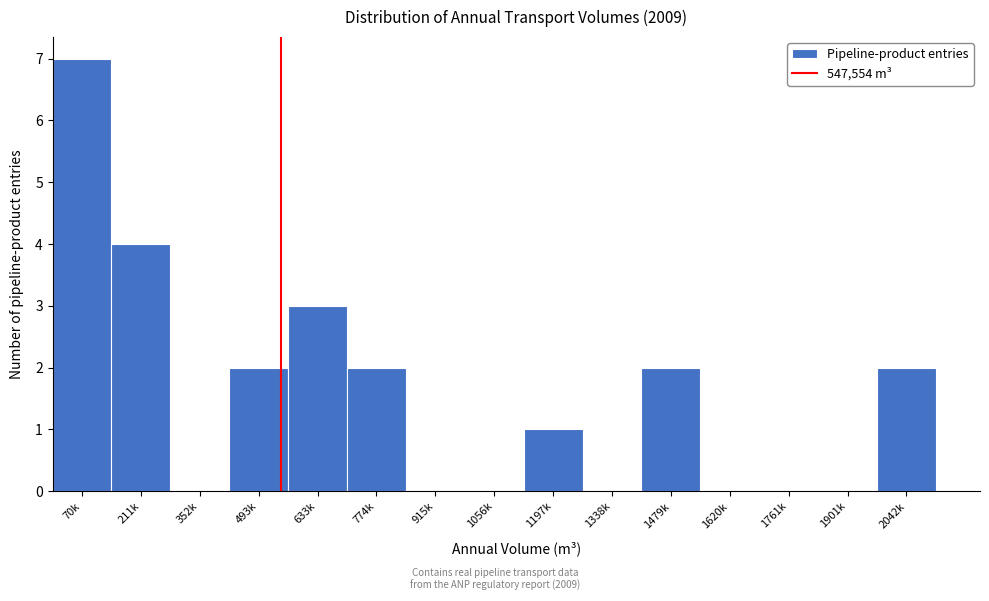

Reading right to left, list all the values displayed in this chart.

2042k=2	1901k=0	1761k=0	1620k=0	1479k=2	1338k=0	1197k=1	1056k=0	915k=0	774k=2	633k=3	493k=2	352k=0	211k=4	70k=7